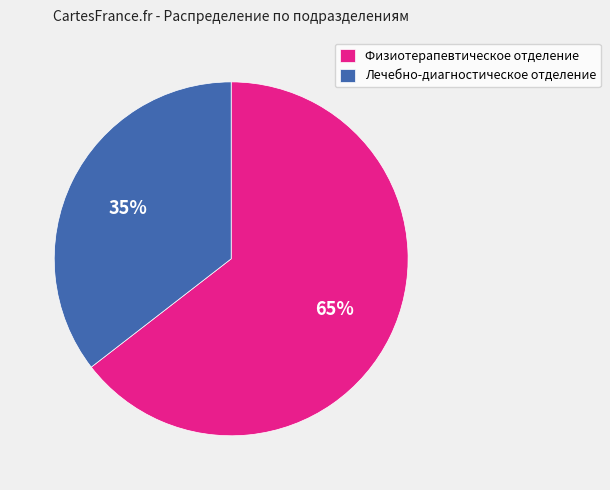

Combined, do Лечебно-диагностическое отделение and Физиотерапевтическое отделение account for over 50%?

Yes